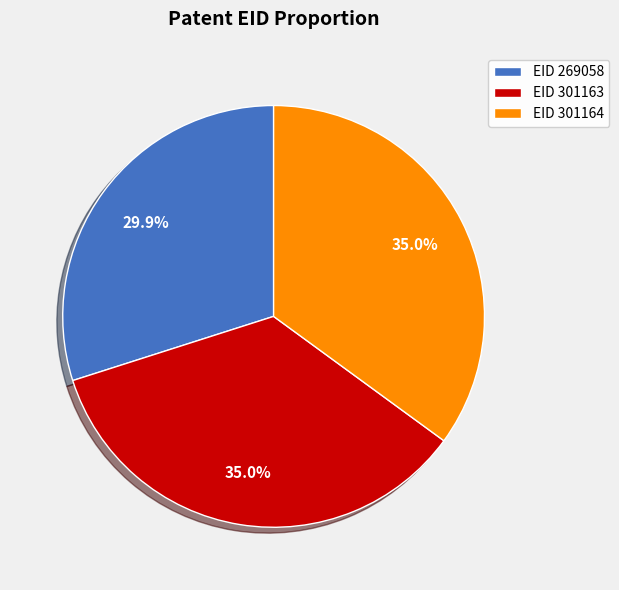

What is the ratio of the value at EID 301164 to the value at EID 301163?

1.0